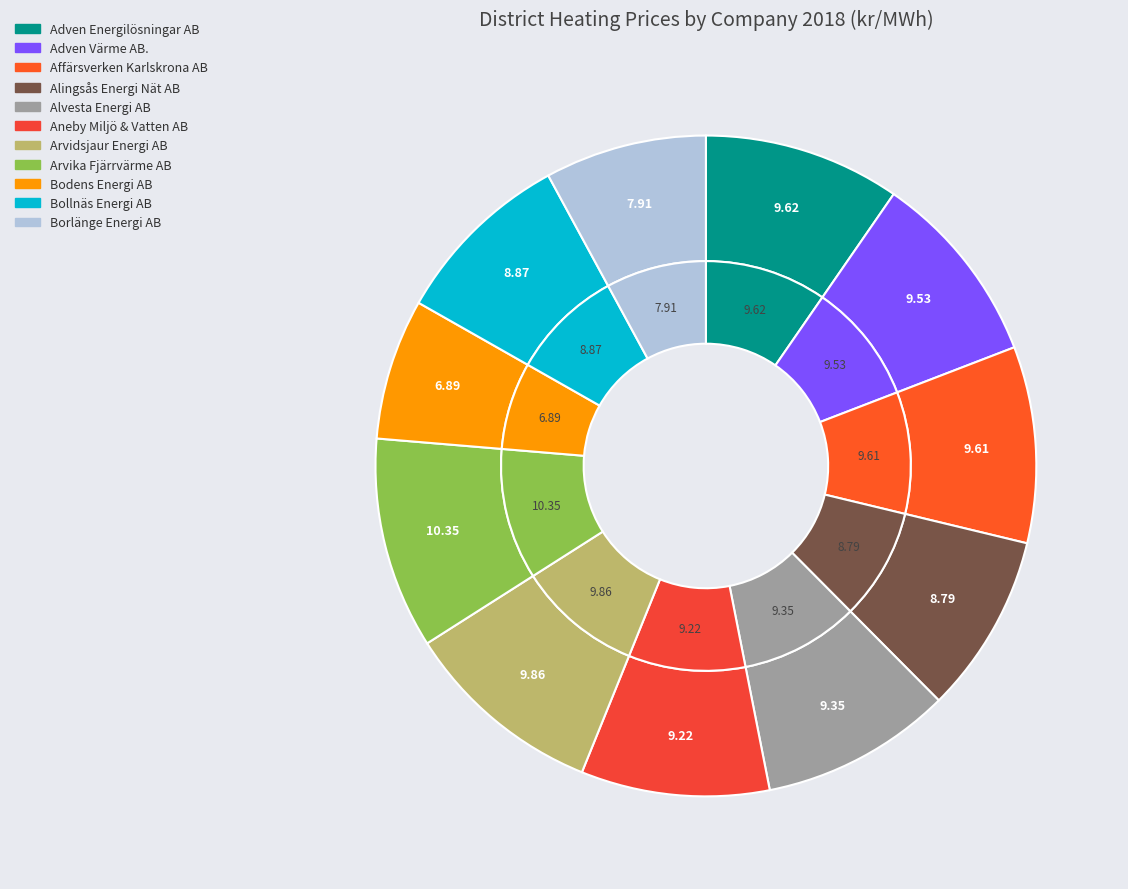

What percentage is the Alingsås Energi Nät AB slice, to the nearest percent?

9%